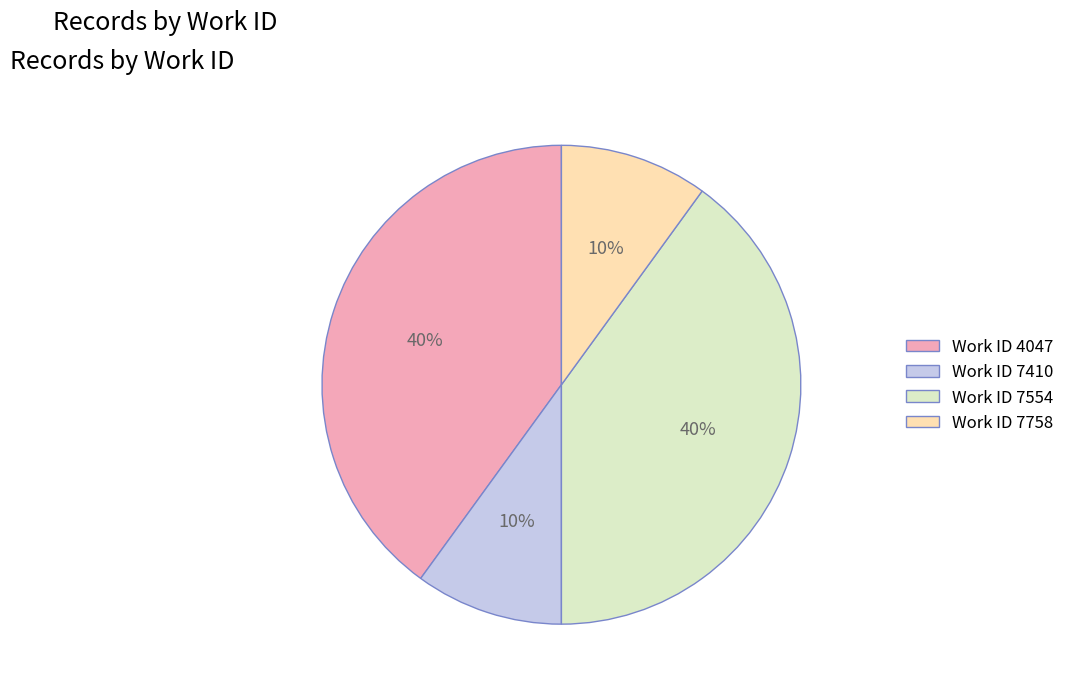

Count the number of slices in the pie.

4